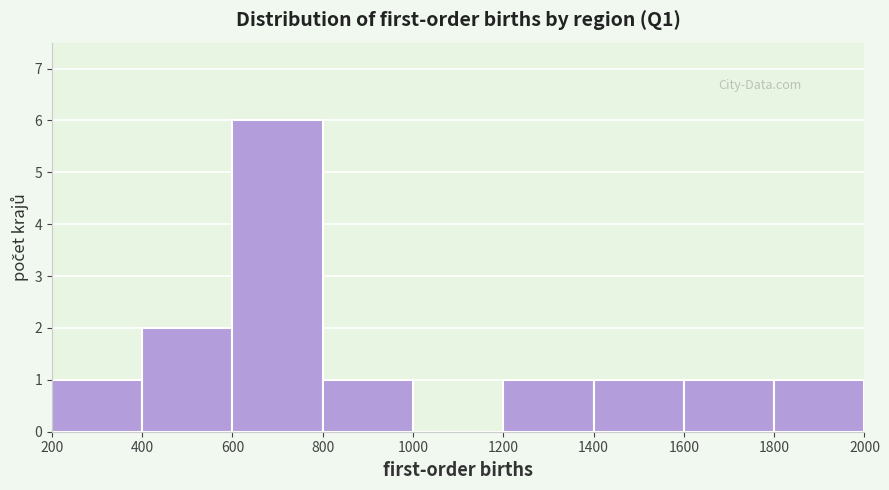

Reading left to right, transcribe this chart: for each bar, give the range it covers on the x-axis and its height. The values are not printed on the chart, so give them approximately, as read against the axis.

200 to 400: 1
400 to 600: 2
600 to 800: 6
800 to 1000: 1
1000 to 1200: 0
1200 to 1400: 1
1400 to 1600: 1
1600 to 1800: 1
1800 to 2000: 1